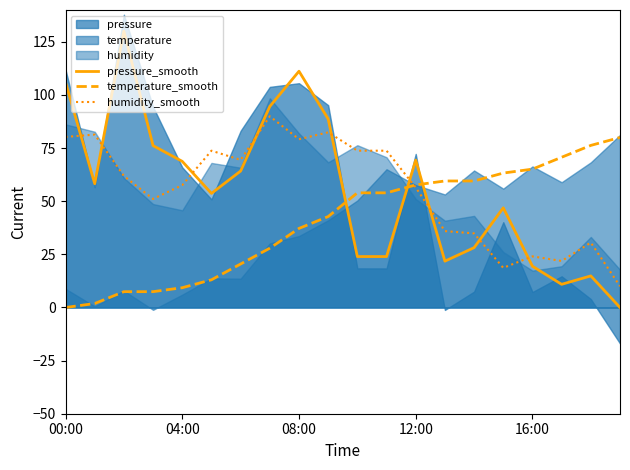

How many times do temperature_smooth and pressure_smooth cross each other?

3